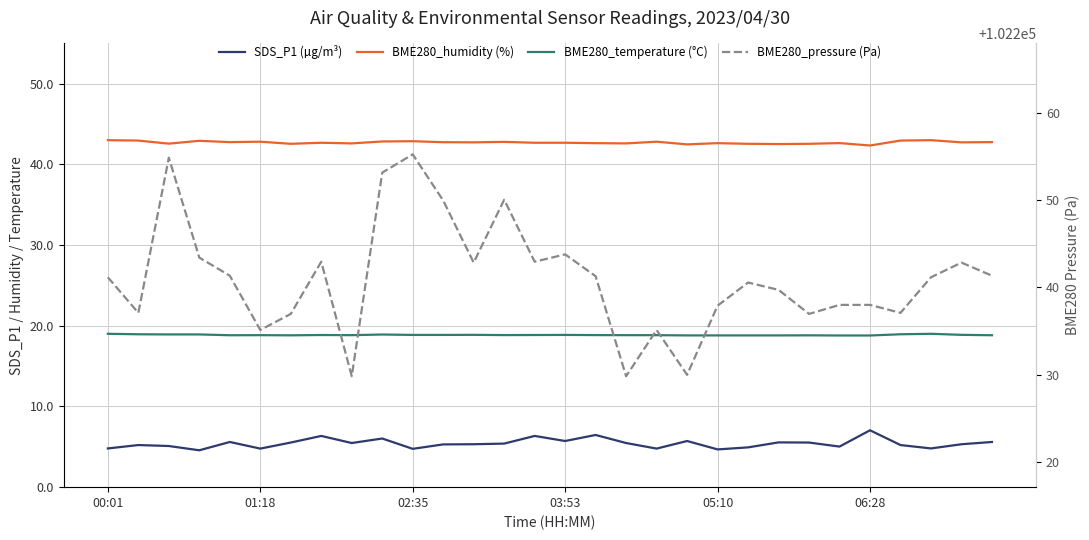

What are all the series names shown in the legend?

SDS_P1 (µg/m³), BME280_humidity (%), BME280_temperature (°C), BME280_pressure (Pa)